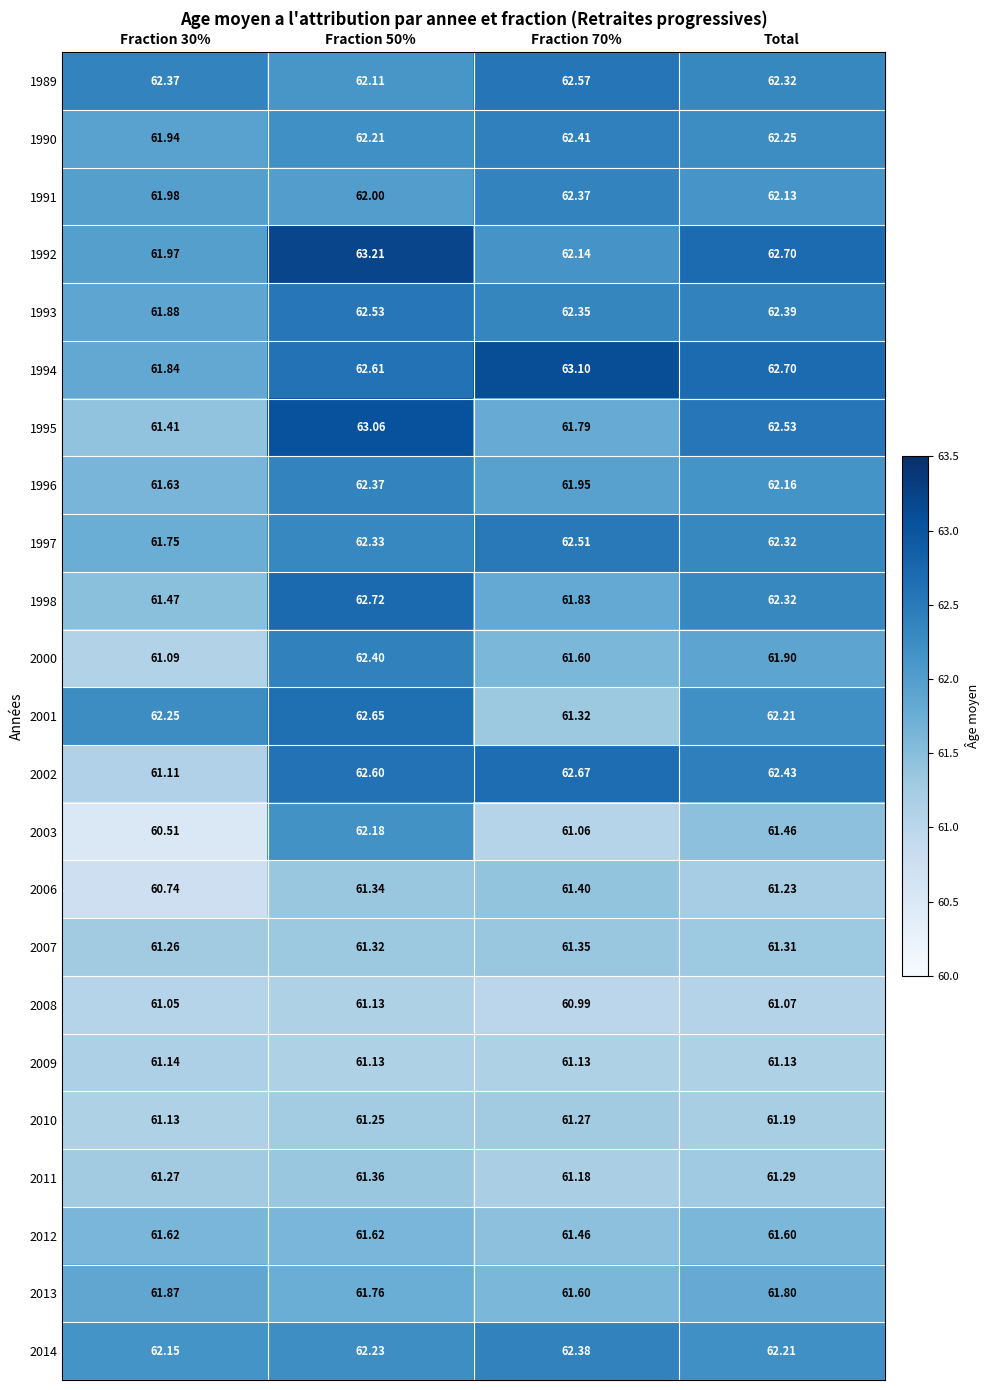

Is the value of 1992 at Fraction 50% greater than the value of 2014 at Fraction 50%?

Yes